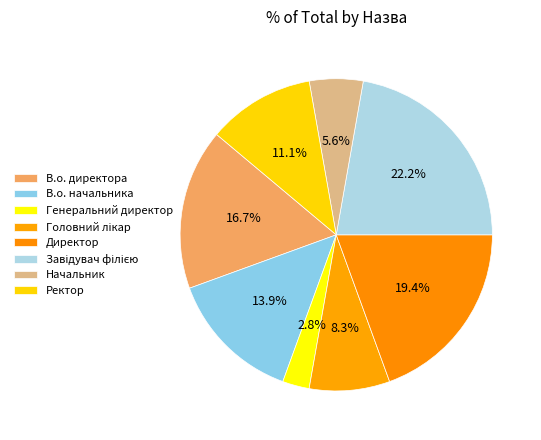

How many slices are in this pie chart?

8